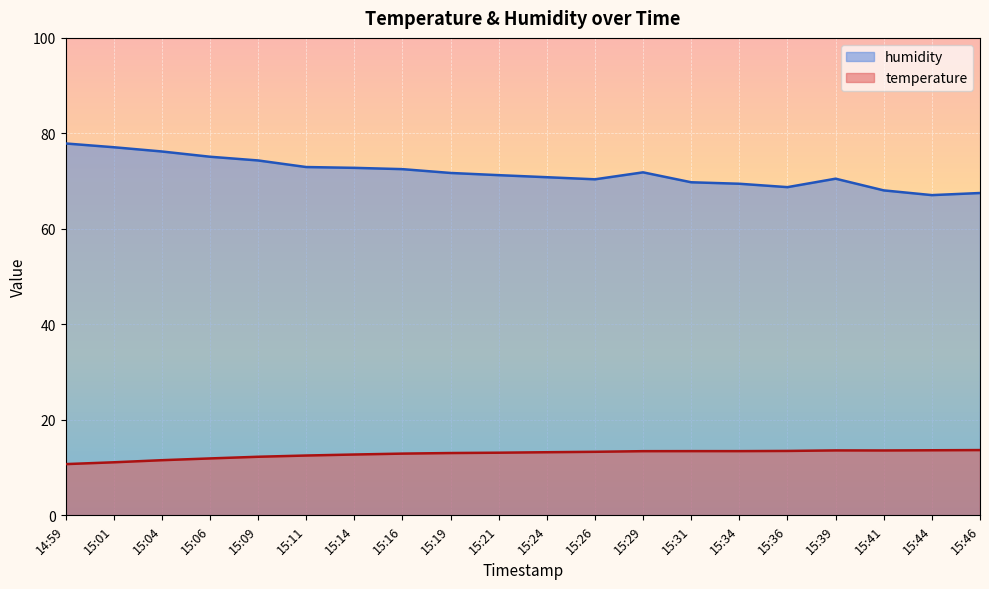

True or false: temperature and humidity cross at least once.

False